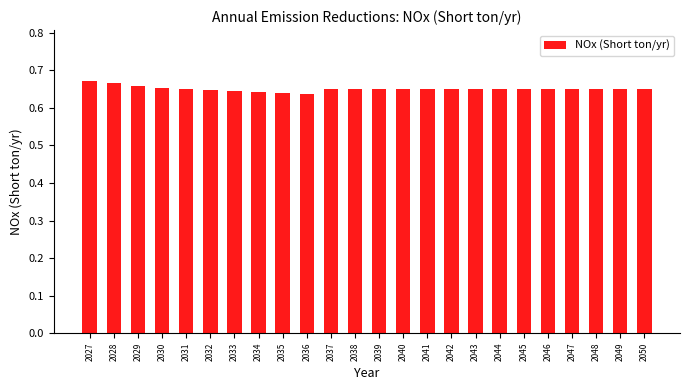

The value at 2027 is 0.4. True or false?

False